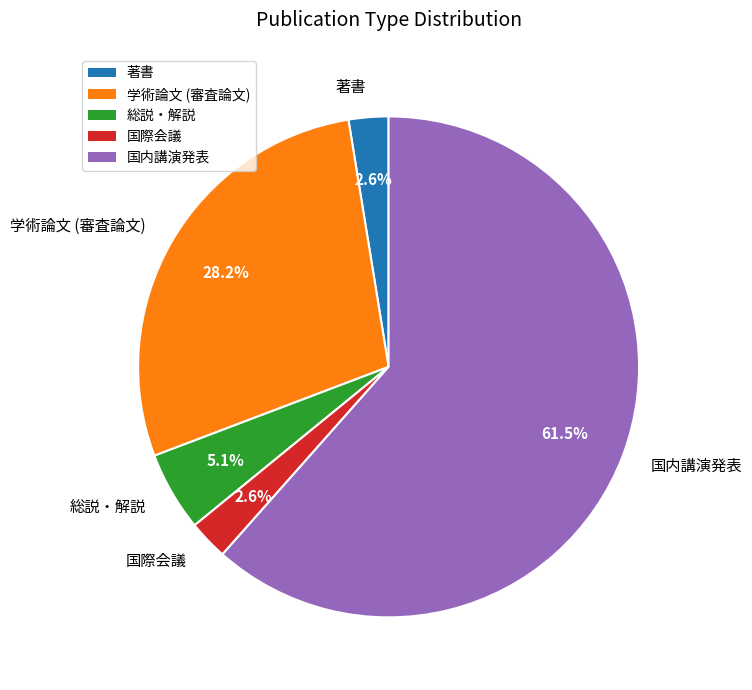

Is it true that 国際会議 is 3% of the pie?

True